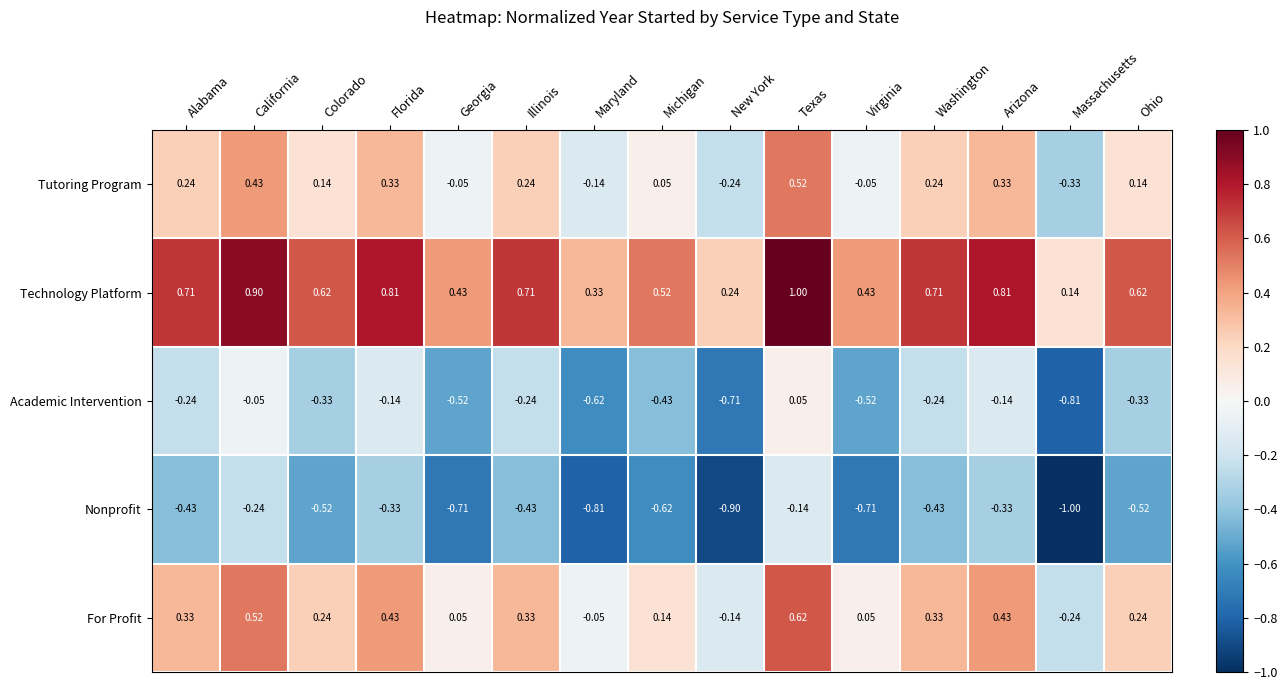

Which category has the highest value in the For Profit series?

Texas